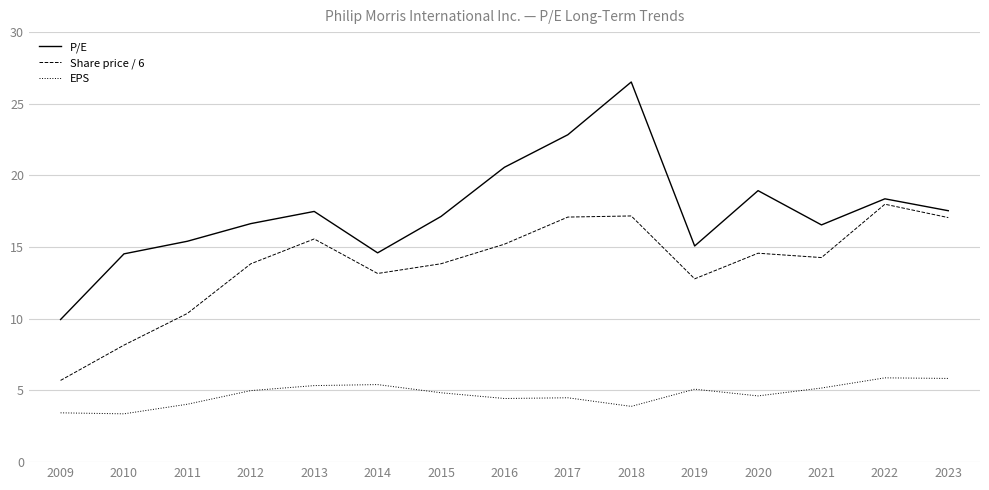

Is it true that EPS equals 3.4 at 2009?

True